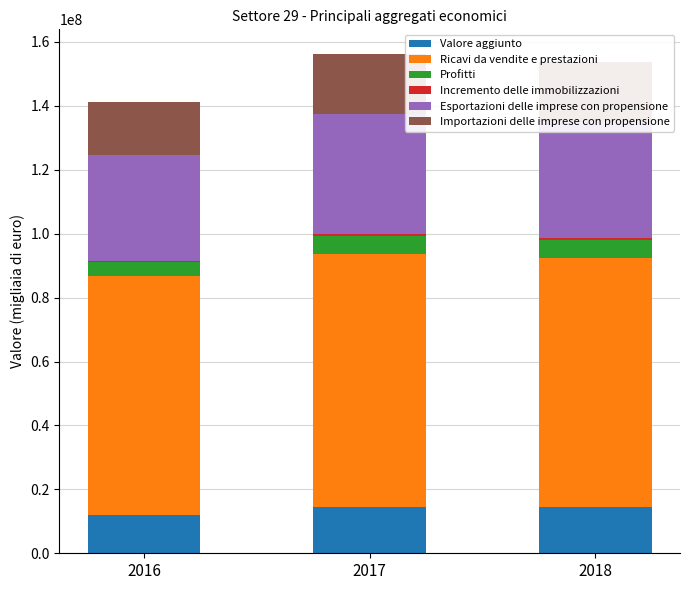

What is the total value across all series at 2016?

141301468